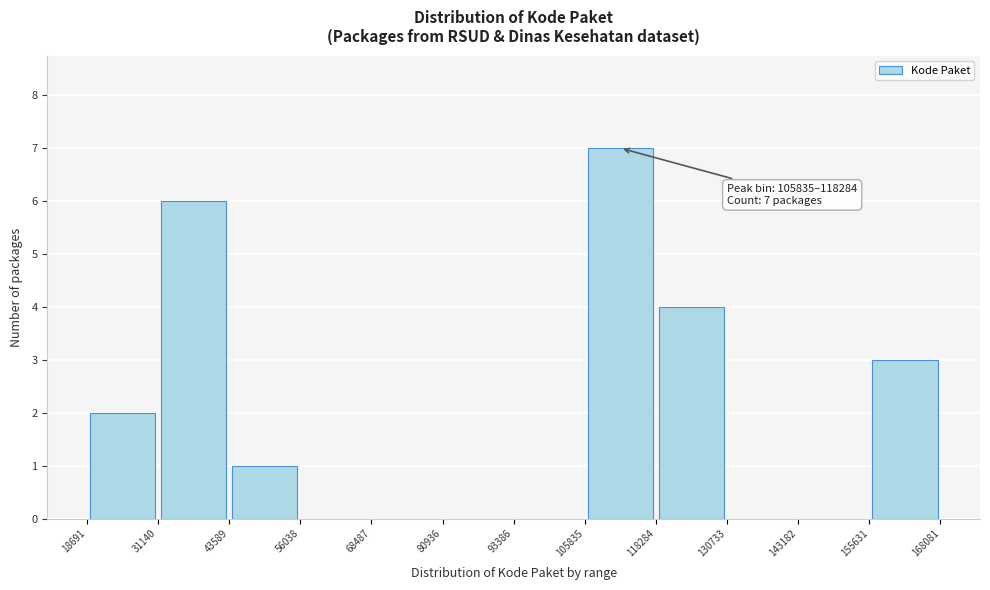

Over which range of the x-axis is the bar tallest?

105835 to 118284